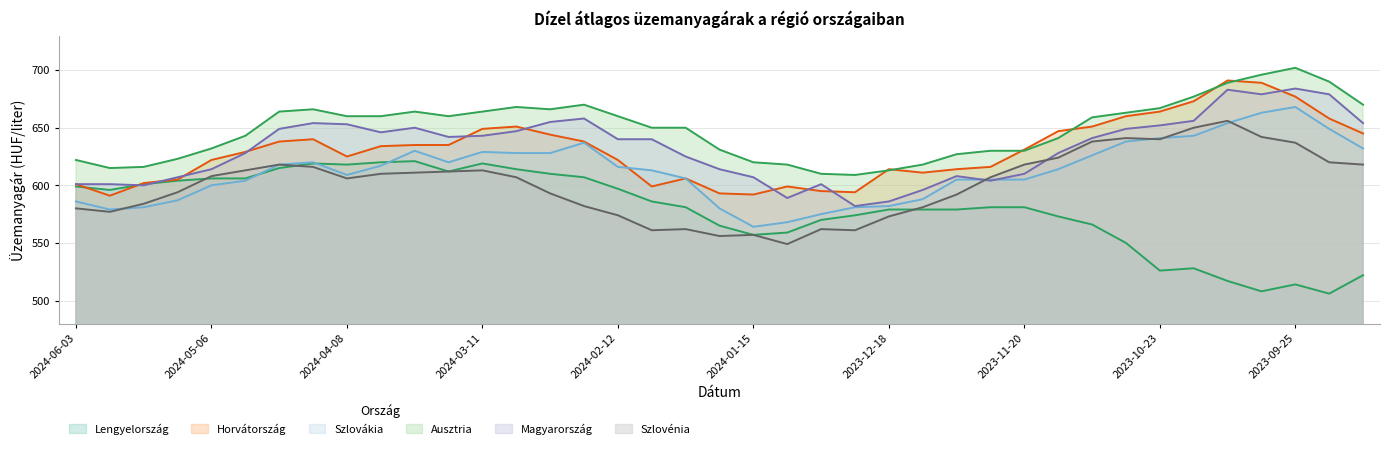

Reading left to right, what are all the values shown in this chart?

Lengyelország: 2024-06-03=599	2024-05-27=596	2024-05-20=601	2024-05-13=604	2024-05-06=606	2024-04-29=606	2024-04-22=615	2024-04-15=619	2024-04-08=618	2024-04-01=620	2024-03-25=621	2024-03-18=612	2024-03-11=619	2024-03-04=614	2024-02-26=610	2024-02-19=607	2024-02-12=597	2024-02-05=586	2024-01-29=581	2024-01-22=565	2024-01-15=557	2024-01-08=559	2024-01-01=570	2023-12-25=574	2023-12-18=579	2023-12-11=579	2023-12-04=579	2023-11-27=581	2023-11-20=581	2023-11-13=573	2023-11-06=566	2023-10-30=550	2023-10-23=526	2023-10-16=528	2023-10-09=517	2023-10-02=508	2023-09-25=514	2023-09-18=506	2023-09-11=522
Horvátország: 2024-06-03=601	2024-05-27=591	2024-05-20=602	2024-05-13=605	2024-05-06=622	2024-04-29=629	2024-04-22=638	2024-04-15=640	2024-04-08=625	2024-04-01=634	2024-03-25=635	2024-03-18=635	2024-03-11=649	2024-03-04=651	2024-02-26=644	2024-02-19=638	2024-02-12=622	2024-02-05=599	2024-01-29=606	2024-01-22=593	2024-01-15=592	2024-01-08=599	2024-01-01=595	2023-12-25=594	2023-12-18=614	2023-12-11=611	2023-12-04=614	2023-11-27=616	2023-11-20=631	2023-11-13=647	2023-11-06=651	2023-10-30=660	2023-10-23=664	2023-10-16=673	2023-10-09=691	2023-10-02=689	2023-09-25=677	2023-09-18=658	2023-09-11=645
Szlovákia: 2024-06-03=586	2024-05-27=579	2024-05-20=581	2024-05-13=587	2024-05-06=600	2024-04-29=604	2024-04-22=618	2024-04-15=620	2024-04-08=609	2024-04-01=617	2024-03-25=630	2024-03-18=620	2024-03-11=629	2024-03-04=628	2024-02-26=628	2024-02-19=637	2024-02-12=616	2024-02-05=613	2024-01-29=606	2024-01-22=580	2024-01-15=564	2024-01-08=568	2024-01-01=575	2023-12-25=581	2023-12-18=582	2023-12-11=588	2023-12-04=605	2023-11-27=605	2023-11-20=605	2023-11-13=614	2023-11-06=626	2023-10-30=638	2023-10-23=641	2023-10-16=643	2023-10-09=654	2023-10-02=663	2023-09-25=668	2023-09-18=649	2023-09-11=632
Ausztria: 2024-06-03=622	2024-05-27=615	2024-05-20=616	2024-05-13=623	2024-05-06=632	2024-04-29=643	2024-04-22=664	2024-04-15=666	2024-04-08=660	2024-04-01=660	2024-03-25=664	2024-03-18=660	2024-03-11=664	2024-03-04=668	2024-02-26=666	2024-02-19=670	2024-02-12=660	2024-02-05=650	2024-01-29=650	2024-01-22=631	2024-01-15=620	2024-01-08=618	2024-01-01=610	2023-12-25=609	2023-12-18=613	2023-12-11=618	2023-12-04=627	2023-11-27=630	2023-11-20=630	2023-11-13=641	2023-11-06=659	2023-10-30=663	2023-10-23=667	2023-10-16=677	2023-10-09=689	2023-10-02=696	2023-09-25=702	2023-09-18=690	2023-09-11=670
Magyarország: 2024-06-03=601	2024-05-27=601	2024-05-20=600	2024-05-13=607	2024-05-06=614	2024-04-29=628	2024-04-22=649	2024-04-15=654	2024-04-08=653	2024-04-01=646	2024-03-25=650	2024-03-18=642	2024-03-11=643	2024-03-04=647	2024-02-26=655	2024-02-19=658	2024-02-12=640	2024-02-05=640	2024-01-29=625	2024-01-22=614	2024-01-15=607	2024-01-08=589	2024-01-01=601	2023-12-25=582	2023-12-18=586	2023-12-11=596	2023-12-04=608	2023-11-27=604	2023-11-20=610	2023-11-13=628	2023-11-06=641	2023-10-30=649	2023-10-23=652	2023-10-16=656	2023-10-09=683	2023-10-02=679	2023-09-25=684	2023-09-18=679	2023-09-11=654
Szlovénia: 2024-06-03=580	2024-05-27=577	2024-05-20=584	2024-05-13=594	2024-05-06=608	2024-04-29=613	2024-04-22=618	2024-04-15=616	2024-04-08=606	2024-04-01=610	2024-03-25=611	2024-03-18=612	2024-03-11=613	2024-03-04=607	2024-02-26=593	2024-02-19=582	2024-02-12=574	2024-02-05=561	2024-01-29=562	2024-01-22=556	2024-01-15=557	2024-01-08=549	2024-01-01=562	2023-12-25=561	2023-12-18=573	2023-12-11=581	2023-12-04=592	2023-11-27=607	2023-11-20=618	2023-11-13=624	2023-11-06=638	2023-10-30=641	2023-10-23=640	2023-10-16=650	2023-10-09=656	2023-10-02=642	2023-09-25=637	2023-09-18=620	2023-09-11=618